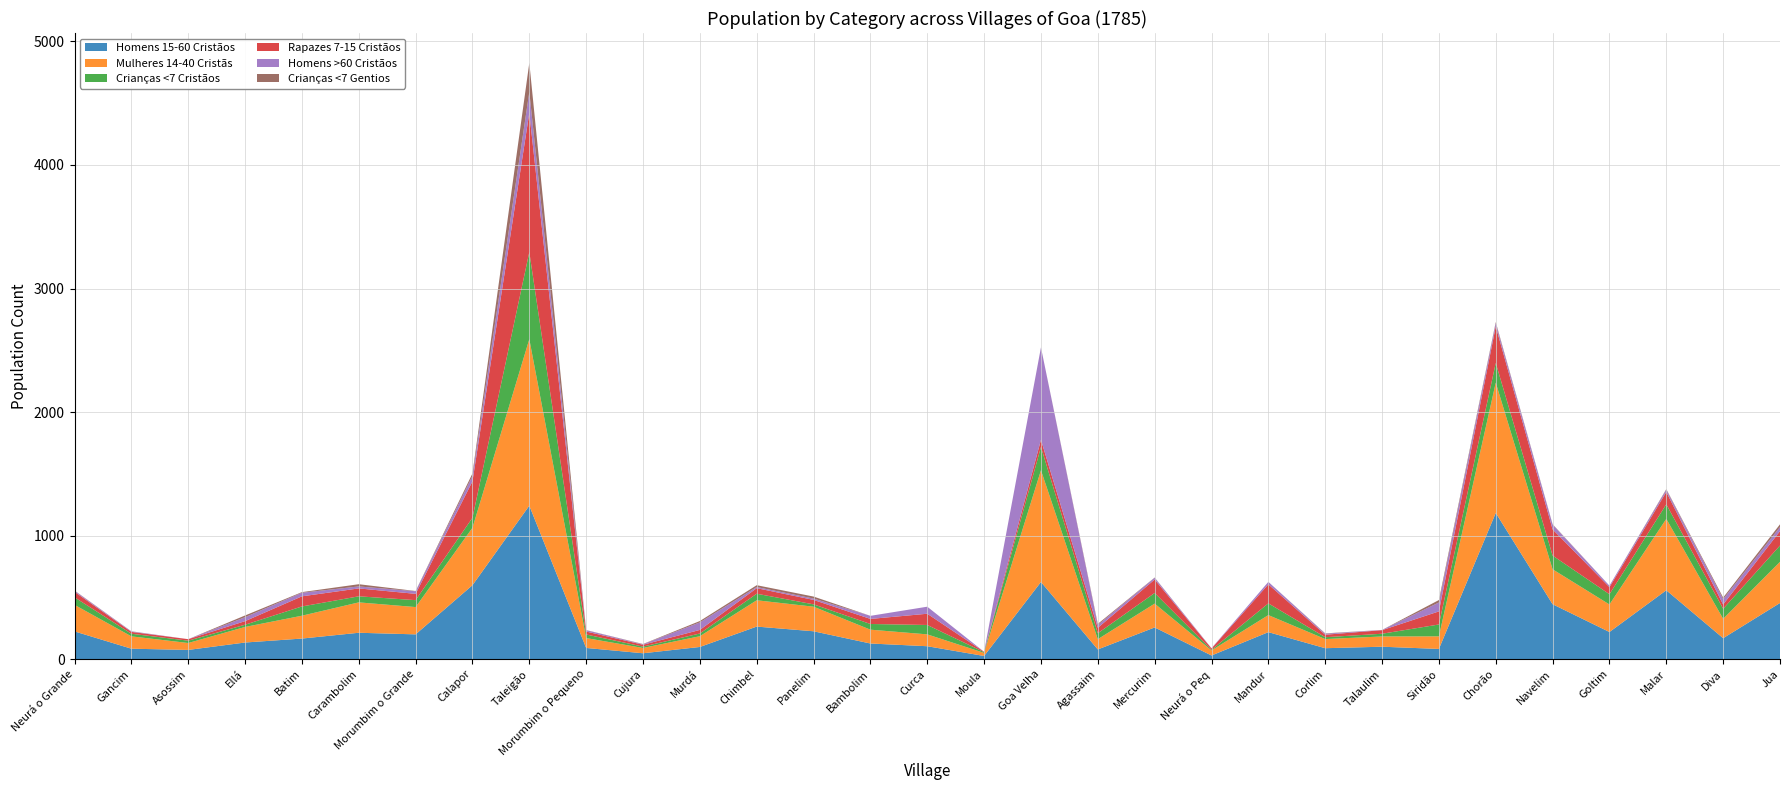

Reading right to left, transcribe all the data shown in this chart.

Homens 15-60 Cristãos: Jua=454	Diva=169	Malar=557	Goltim=219	Navelim=444	Chorão=1183	Siridão=82	Talaulim=100	Corlim=88	Mandur=218	Neurá o Peq=29	Mercurim=256	Agassaim=78	Goa Velha=624	Moula=25	Curca=104	Bambolim=126	Panelim=225	Chimbel=263	Murdá=98	Cujura=47	Morumbim o Pequeno=90	Taleigão=1242	Calapor=598	Morumbim o Grande=200	Carambolim=213	Batim=166	Ellá=134	Asossim=74	Gancim=84	Neurá o Grande=224
Mulheres 14-40 Cristãs: Jua=333	Diva=157	Malar=578	Goltim=223	Navelim=283	Chorão=1055	Siridão=102	Talaulim=83	Corlim=74	Mandur=138	Neurá o Peq=41	Mercurim=193	Agassaim=83	Goa Velha=905	Moula=25	Curca=96	Bambolim=112	Panelim=199	Chimbel=213	Murdá=87	Cujura=43	Morumbim o Pequeno=80	Taleigão=1348	Calapor=465	Morumbim o Grande=221	Carambolim=246	Batim=185	Ellá=126	Asossim=56	Gancim=100	Neurá o Grande=215
Crianças <7 Cristãos: Jua=132	Diva=81	Malar=118	Goltim=83	Navelim=111	Chorão=159	Siridão=96	Talaulim=22	Corlim=15	Mandur=95	Neurá o Peq=5	Mercurim=86	Agassaim=48	Goa Velha=188	Moula=6	Curca=76	Bambolim=46	Panelim=19	Chimbel=53	Murdá=22	Cujura=11	Morumbim o Pequeno=29	Taleigão=705	Calapor=81	Morumbim o Grande=56	Carambolim=49	Batim=75	Ellá=18	Asossim=19	Gancim=21	Neurá o Grande=61
Rapazes 7-15 Cristãos: Jua=117	Diva=35	Malar=100	Goltim=57	Navelim=212	Chorão=296	Siridão=106	Talaulim=29	Corlim=20	Mandur=154	Neurá o Peq=11	Mercurim=109	Agassaim=44	Goa Velha=58	Moula=3	Curca=91	Bambolim=41	Panelim=36	Chimbel=45	Murdá=29	Cujura=15	Morumbim o Pequeno=24	Taleigão=1127	Calapor=295	Morumbim o Grande=51	Carambolim=64	Batim=82	Ellá=29	Asossim=12	Gancim=15	Neurá o Grande=45
Homens >60 Cristãos: Jua=33	Diva=43	Malar=18	Goltim=12	Navelim=39	Chorão=27	Siridão=72	Talaulim=2	Corlim=8	Mandur=20	Neurá o Peq=2	Mercurim=14	Agassaim=23	Goa Velha=748	Moula=0	Curca=57	Bambolim=25	Panelim=11	Chimbel=9	Murdá=61	Cujura=4	Morumbim o Pequeno=11	Taleigão=169	Calapor=44	Morumbim o Grande=21	Carambolim=16	Batim=29	Ellá=32	Asossim=0	Gancim=4	Neurá o Grande=8
Crianças <7 Gentios: Jua=22	Diva=13	Malar=5	Goltim=0	Navelim=3	Chorão=8	Siridão=20	Talaulim=0	Corlim=3	Mandur=0	Neurá o Peq=0	Mercurim=2	Agassaim=9	Goa Velha=0	Moula=0	Curca=0	Bambolim=0	Panelim=16	Chimbel=15	Murdá=11	Cujura=2	Morumbim o Pequeno=1	Taleigão=236	Calapor=20	Morumbim o Grande=2	Carambolim=18	Batim=5	Ellá=14	Asossim=0	Gancim=1	Neurá o Grande=2